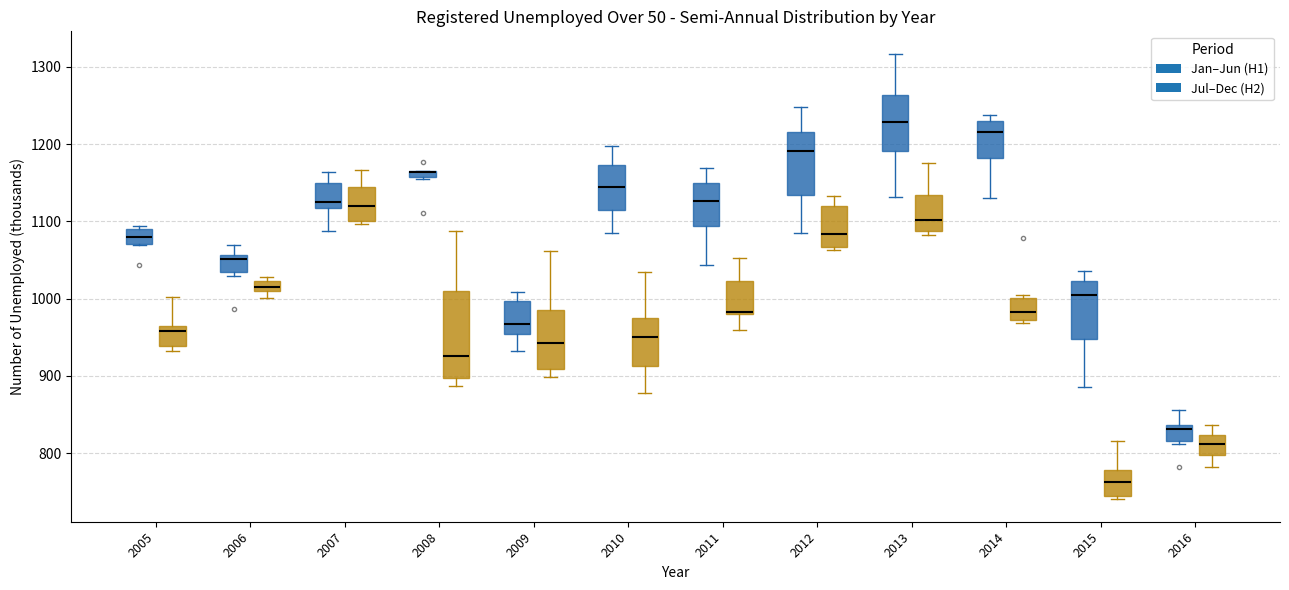

Reading left to right, what are all the values shown in this chart?

2005=932	2006=1028	2007=1130	2008=904	2009=1061	2010=966	2011=1036	2012=1128	2013=1175	2014=986	2015=775	2016=782